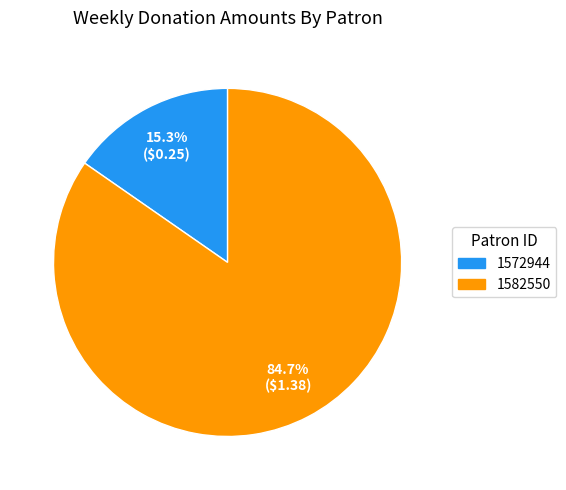

Count the number of slices in the pie.

2